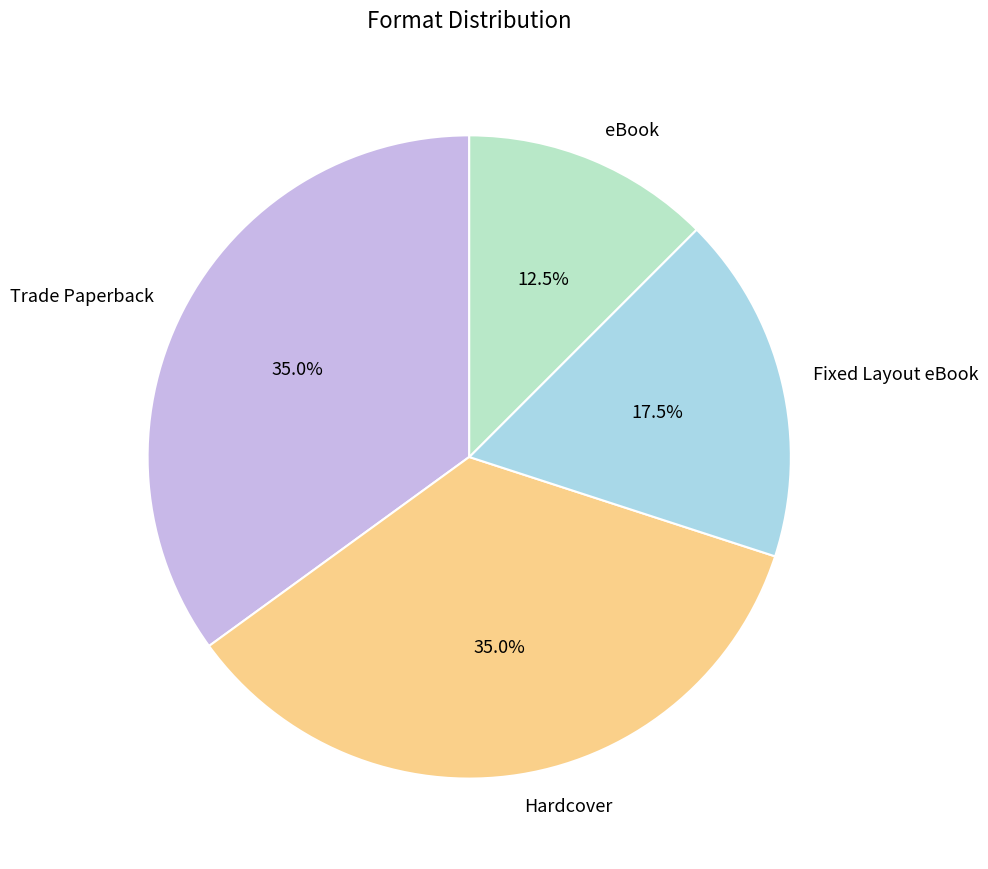

Approximately how many times larger is the value at Fixed Layout eBook compared to Trade Paperback?

0.5